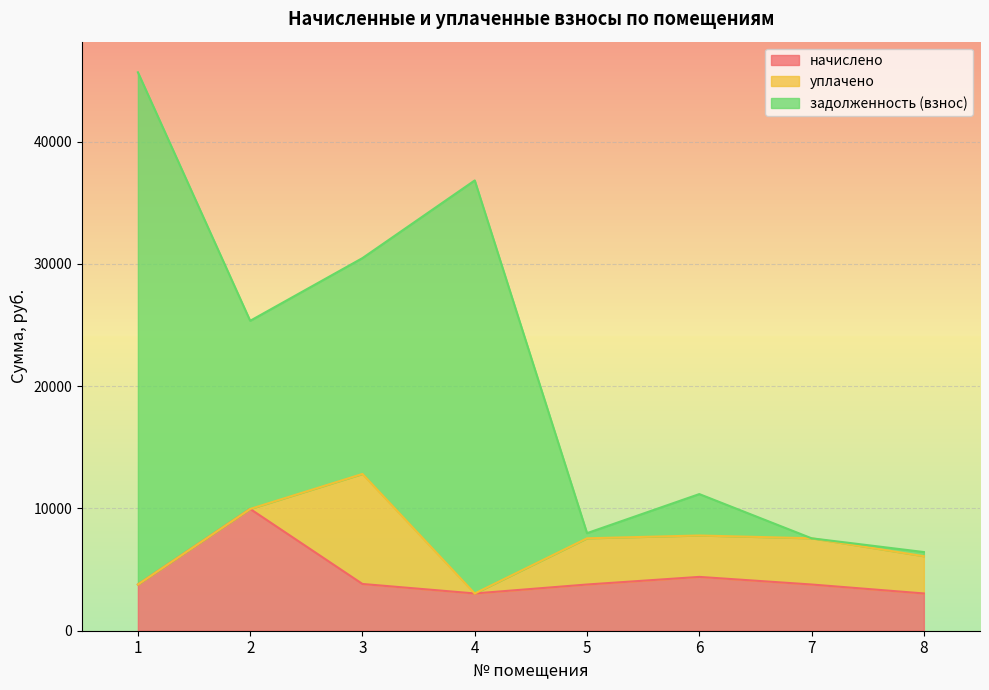

The value of начислено at 8 is 3048.4. True or false?

True